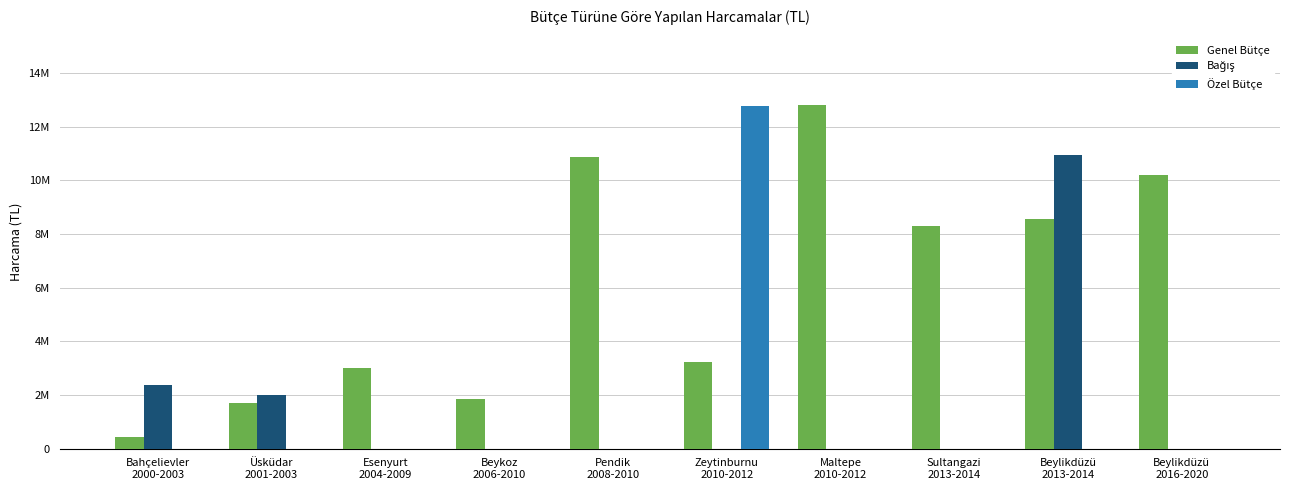

Are the bars grouped side by side (vs. stacked)?

Yes